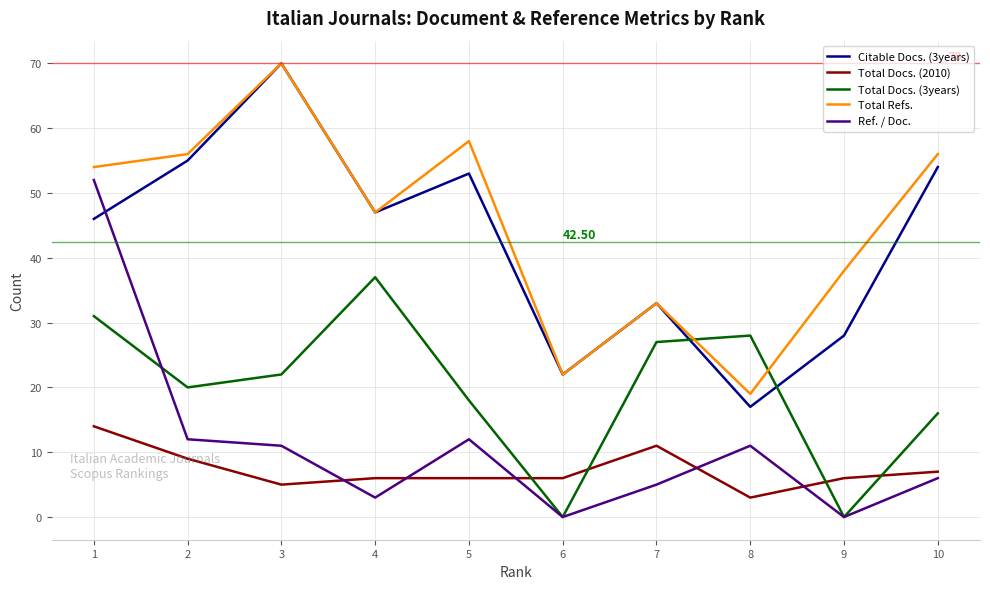

At which category is the sum across all series the highest?

1